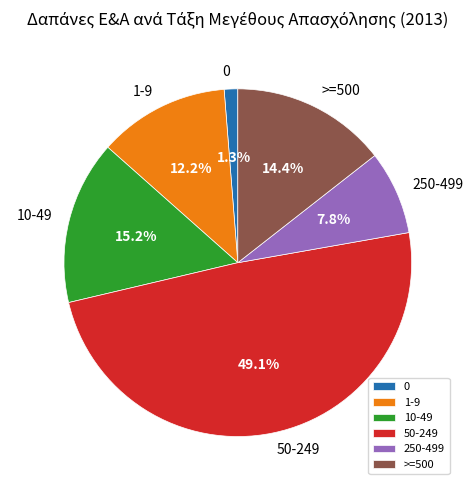

True or false: 0 accounts for 1% of the total.

True